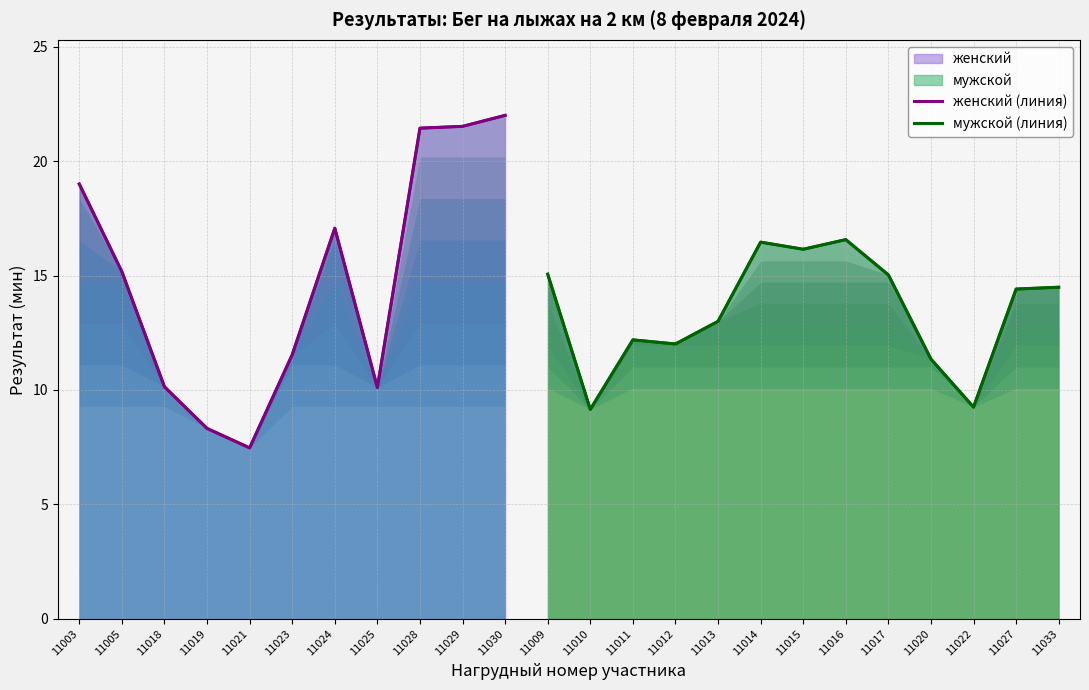

What is the value of the 12th point from the left?

14.4